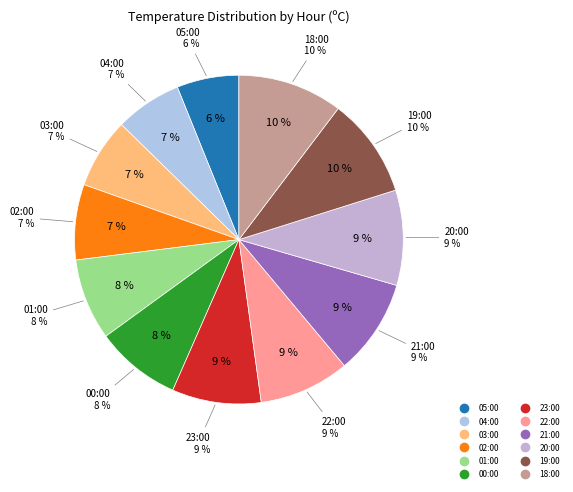

True or false: 23:00 accounts for 1% of the total.

False